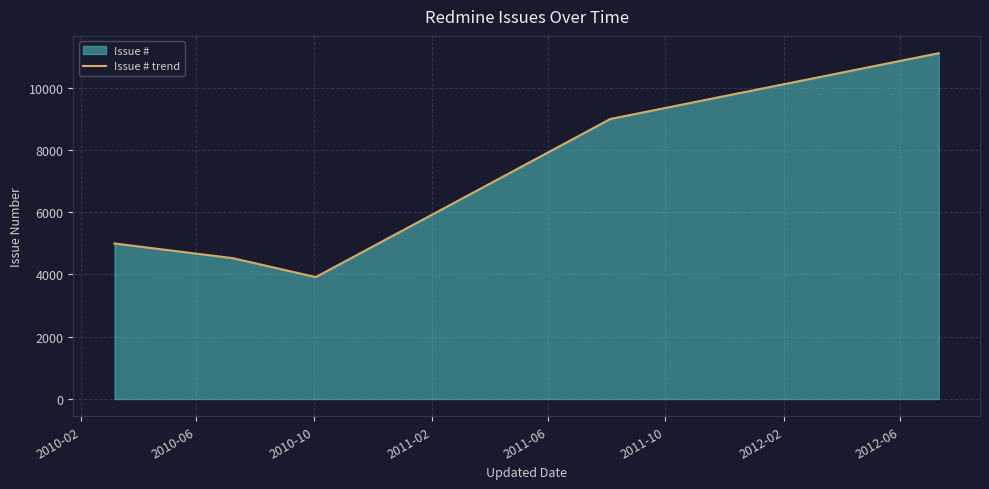

What is the smallest value displayed?

3914